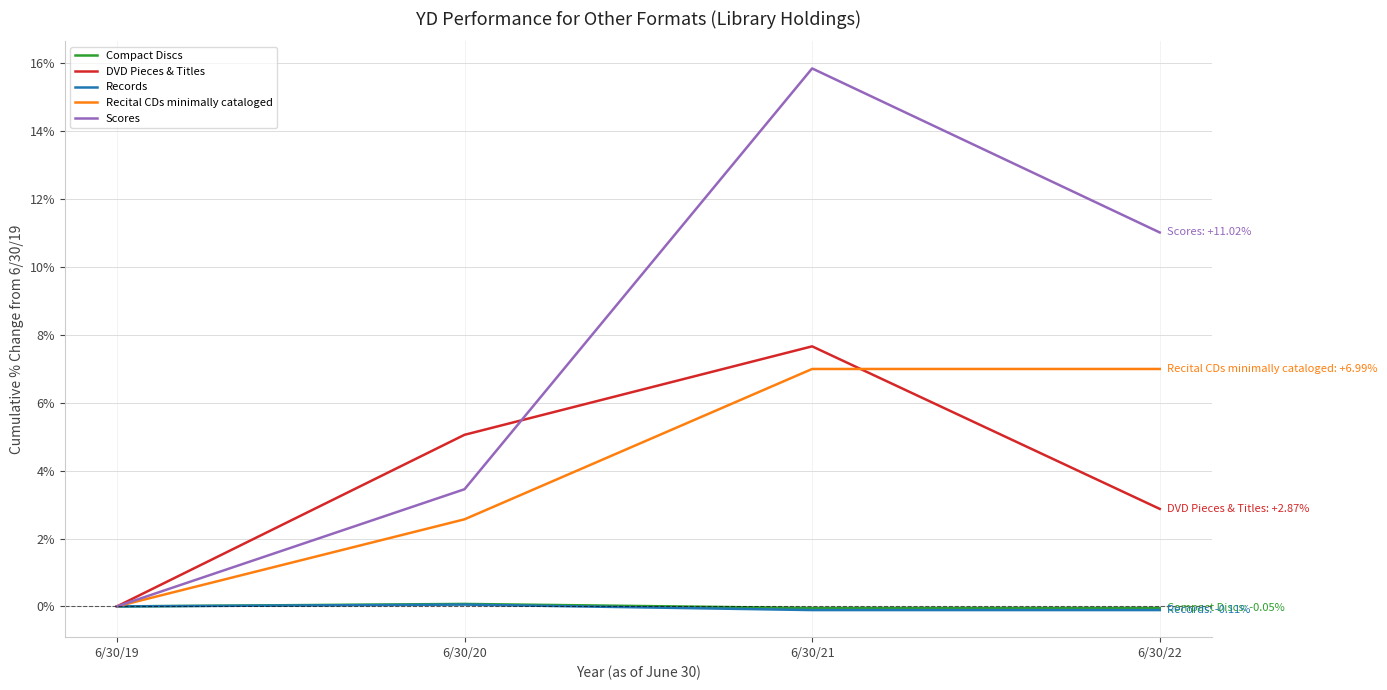

True or false: Scores has more than 0 points higher than both neighbors.

True